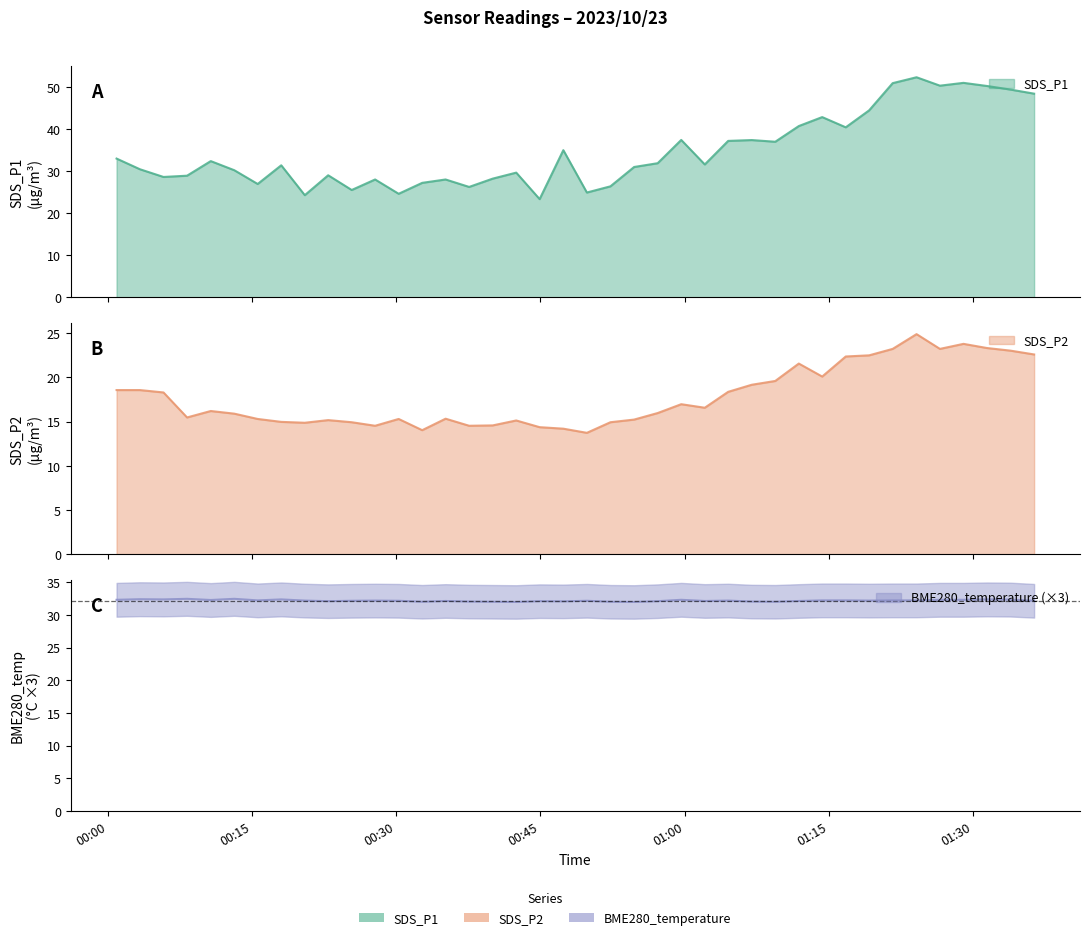

What is the value of the SDS_P2 point at the 20th from the left?

14.2